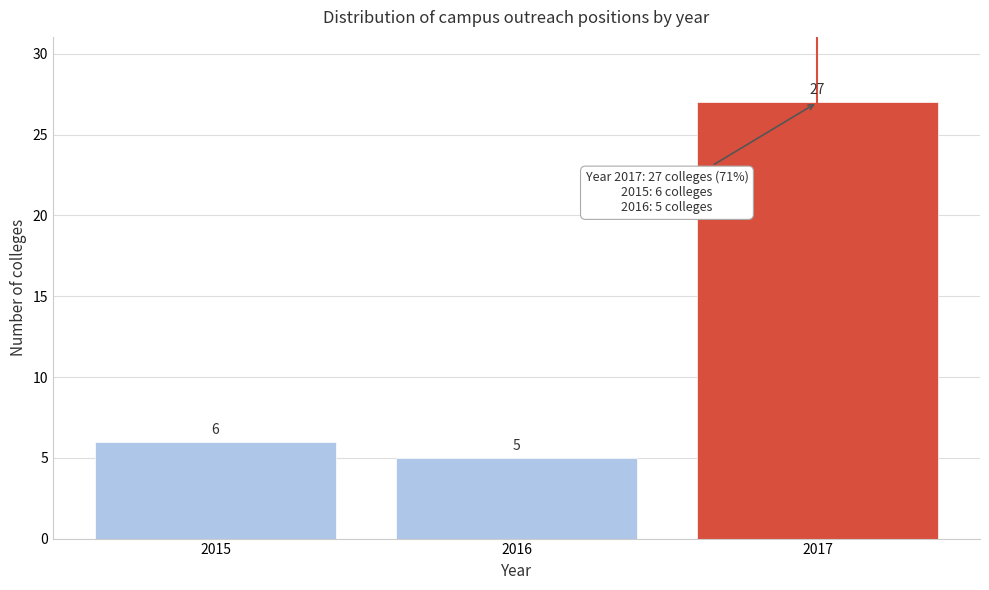

Reading right to left, what are all the values shown in this chart?

2017=27	2016=5	2015=6